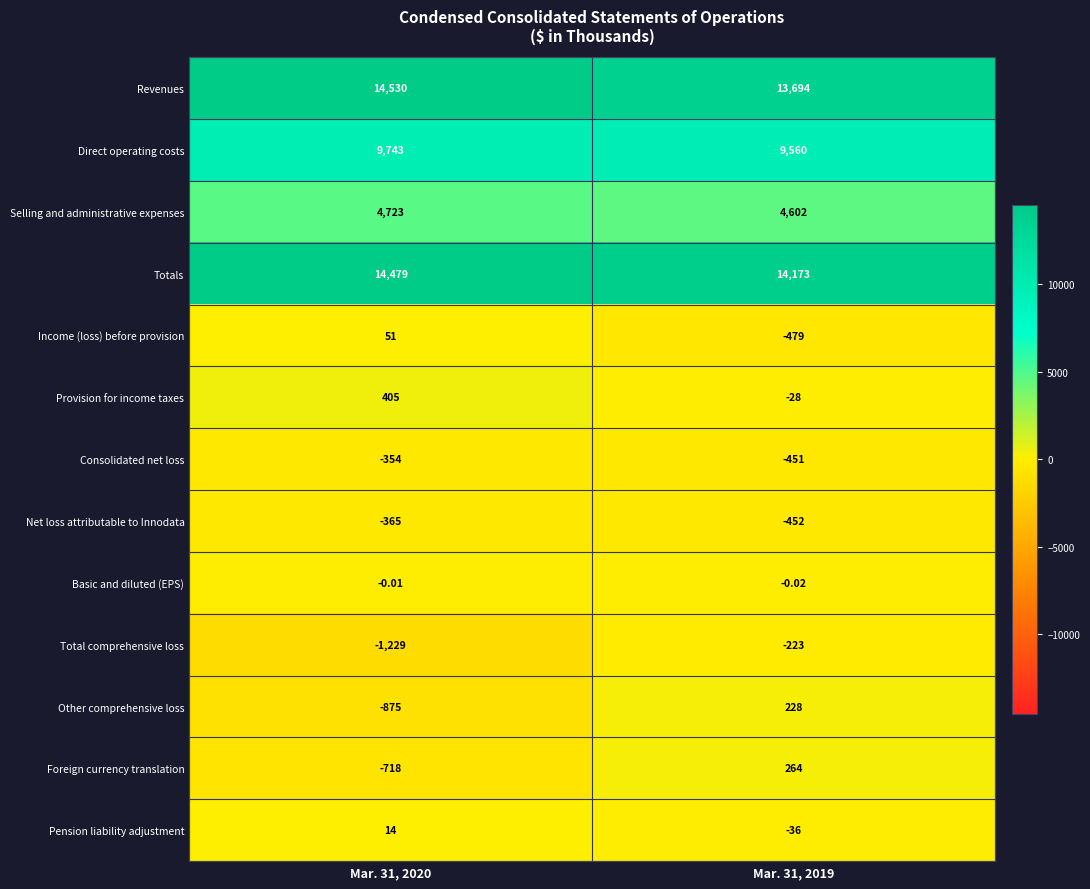

Rank the series at Mar. 31, 2019 from highest to lowest value.

Totals, Revenues, Direct operating costs, Selling and administrative expenses, Foreign currency translation, Other comprehensive loss, Basic and diluted (EPS), Provision for income taxes, Pension liability adjustment, Total comprehensive loss, Consolidated net loss, Net loss attributable to Innodata, Income (loss) before provision